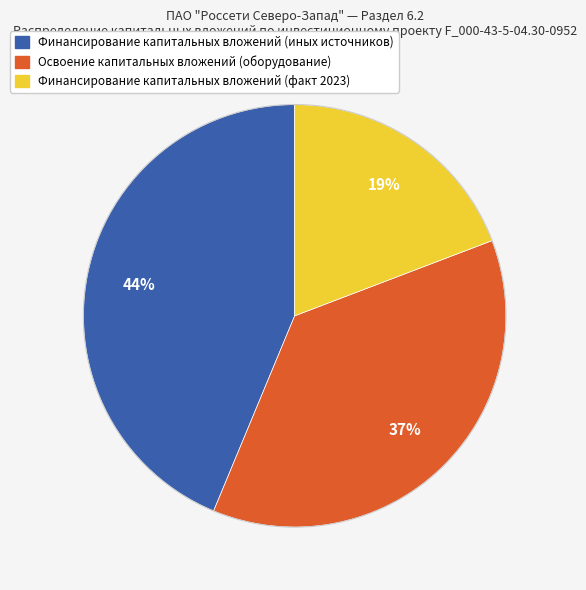

To the nearest percent, what is the difference between the Освоение капитальных вложений (оборудование) and Финансирование капитальных вложений (иных источников) slice percentages?

7%